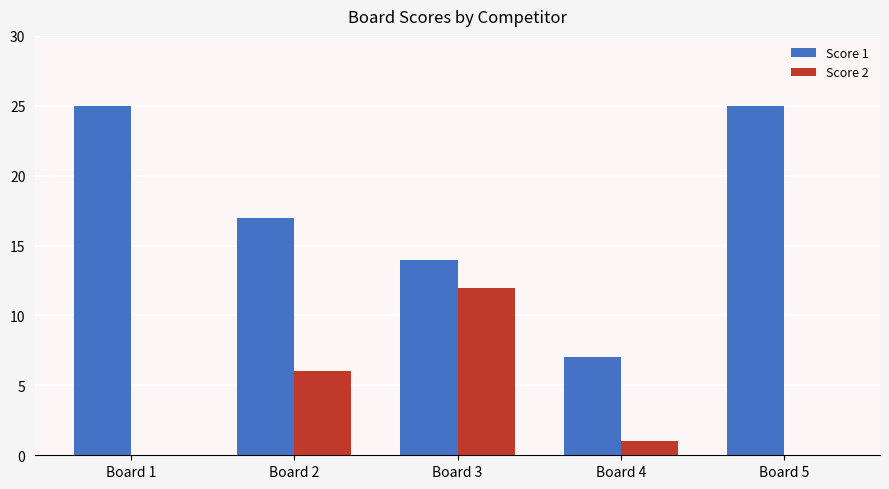

Is the value of Score 1 at Board 5 greater than the value of Score 2 at Board 4?

Yes